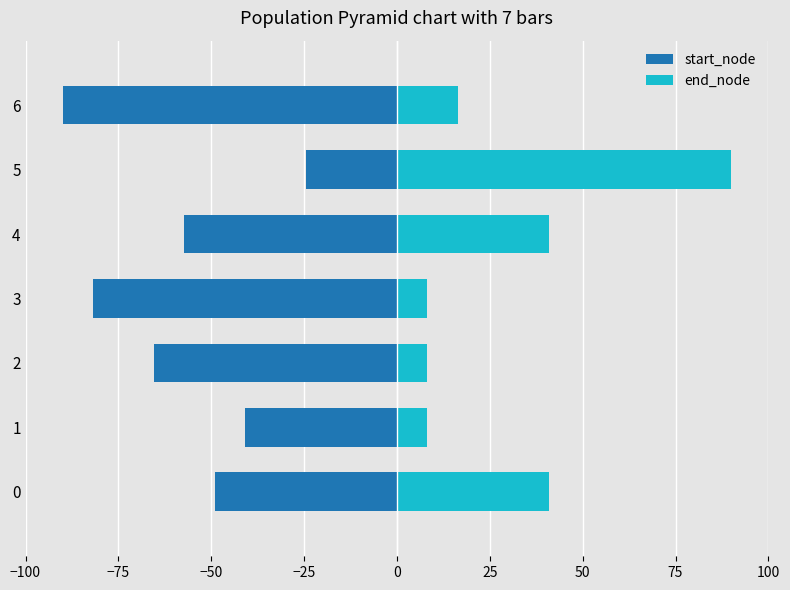

What is the sum of all end_node values?

212.7